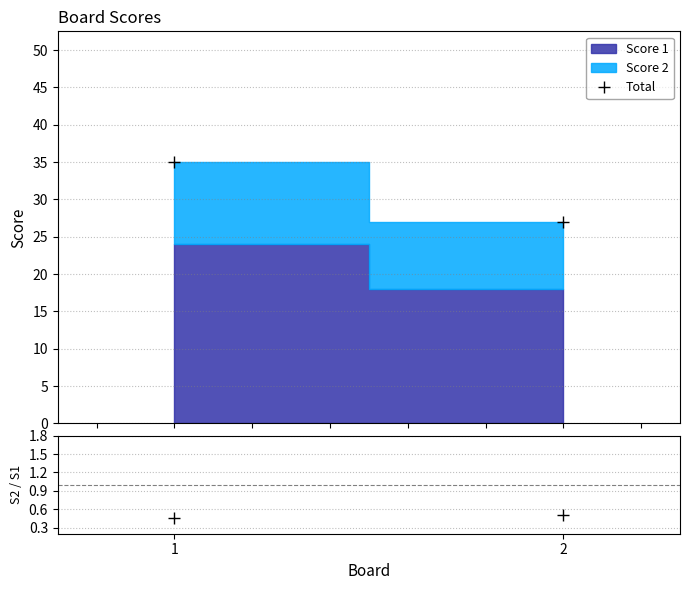

What is the value of the Score 2 / Score 1 point at the 1st from the left?

0.5